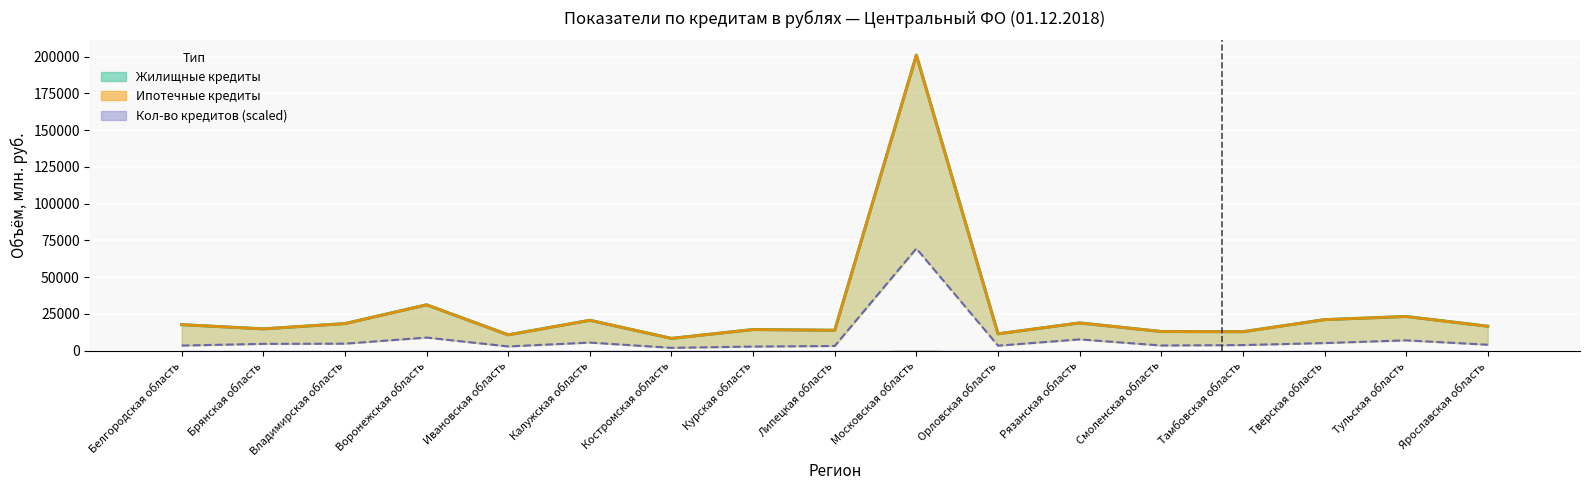

Is it true that Объем под залог прав требования (млн.руб.) equals 13029.3 at Рязанская область?

False